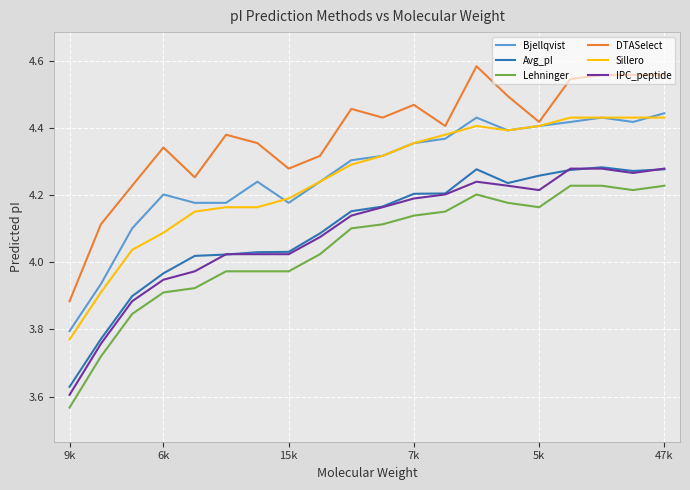

Which series has the widest spread of values?

DTASelect